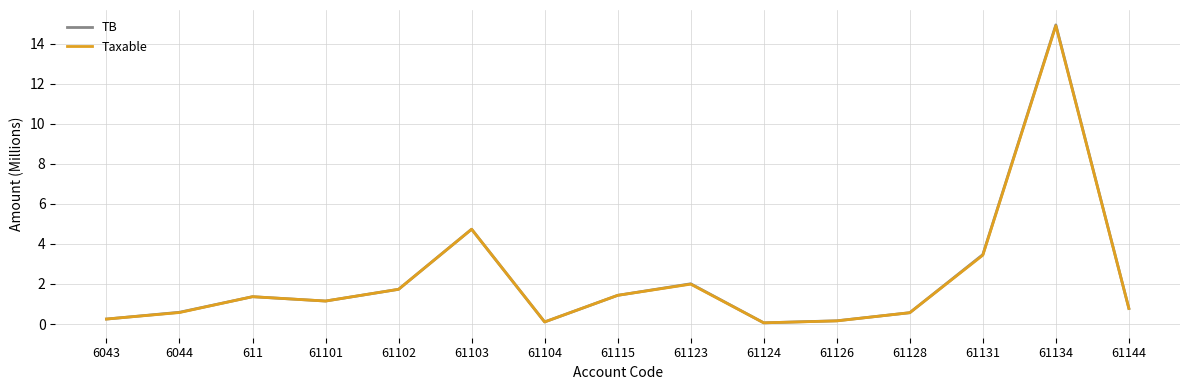

The value of Taxable at 61103 is 4.7. True or false?

True